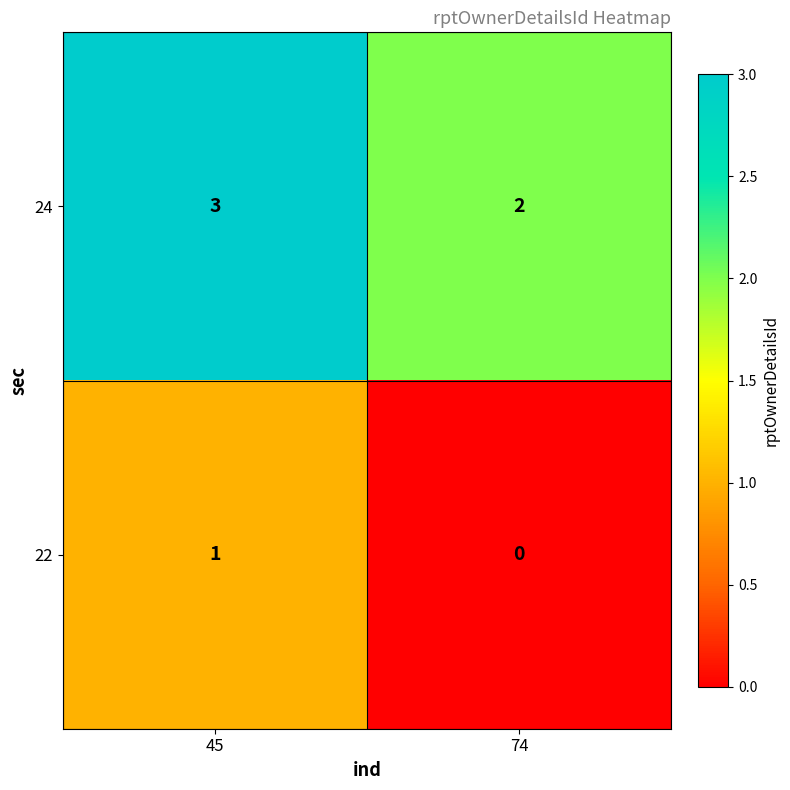

The 24 series shows 2 at 74. True or false?

True